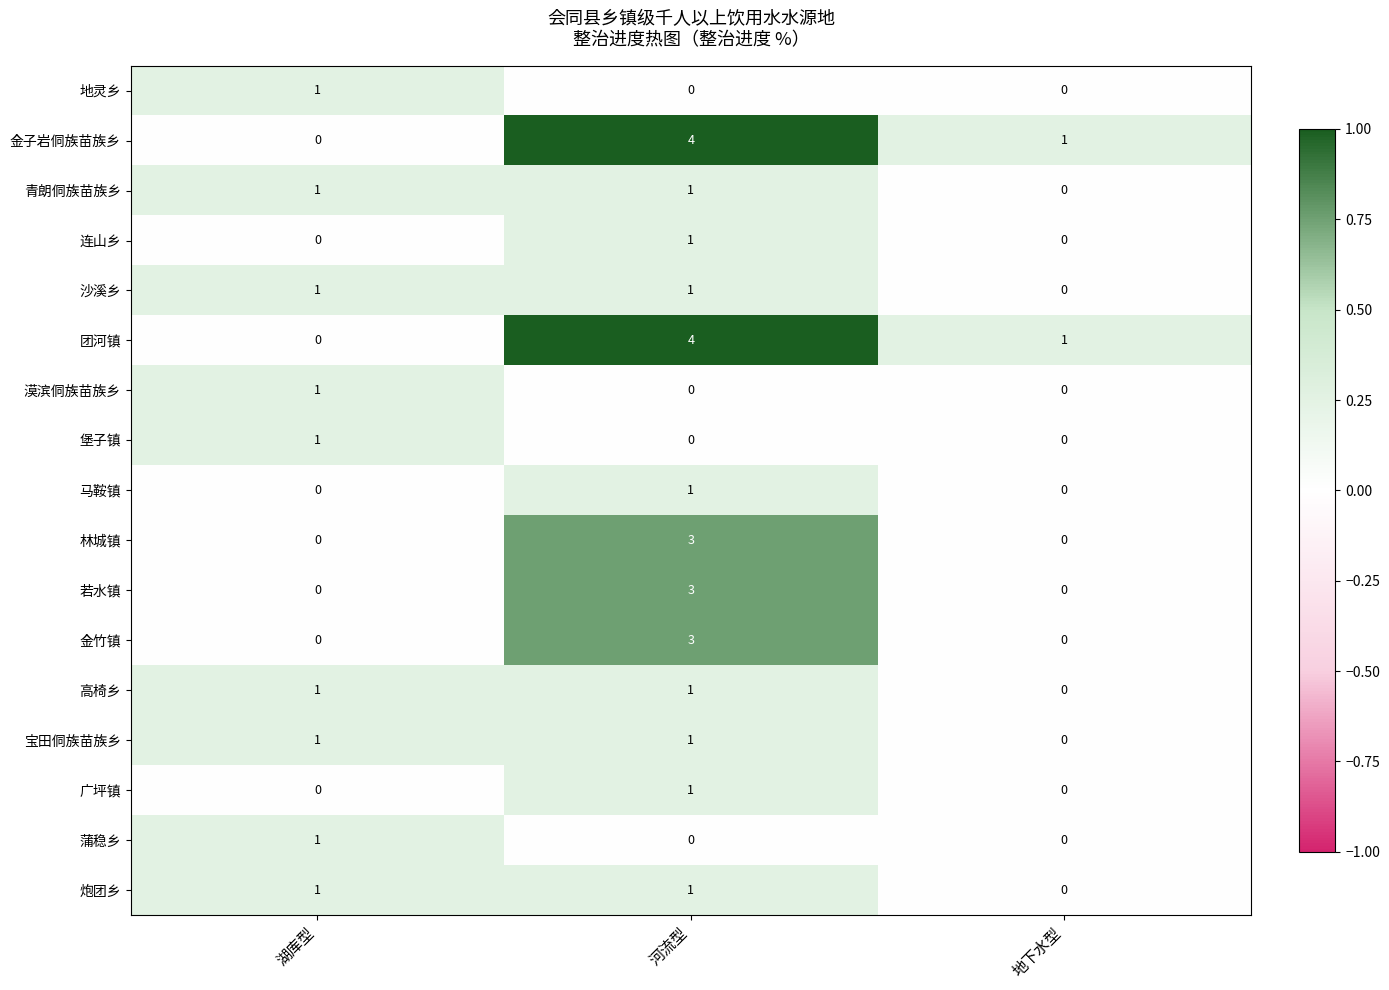

At which label is 金子岩侗族苗族乡 closest to 2?

地下水型